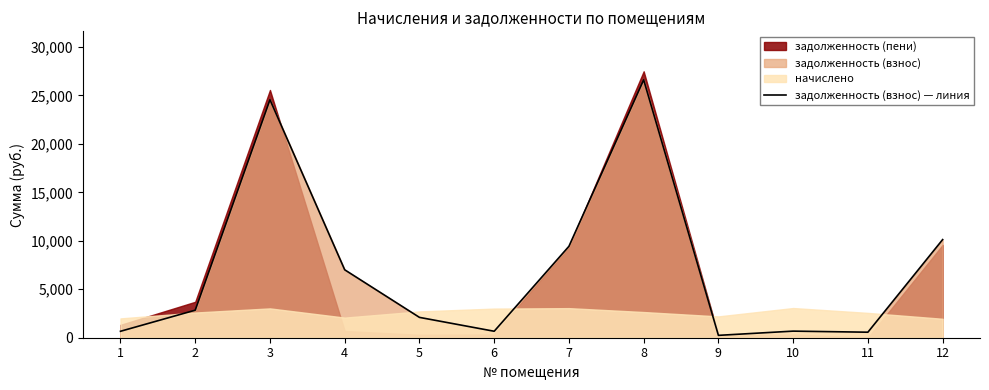

Where is the first local minimum?

6